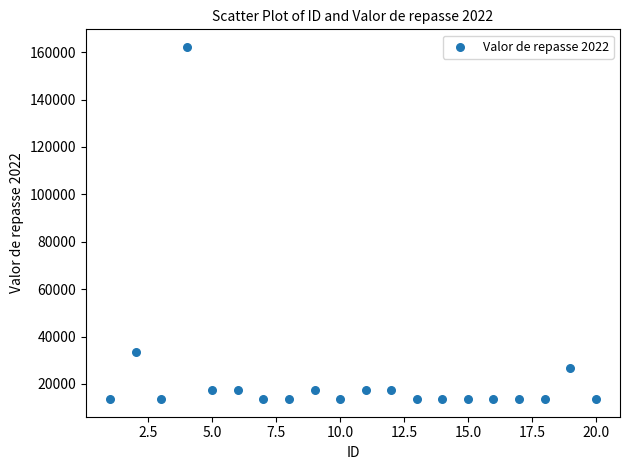

What is the range of X values (max minus min)?

19.0